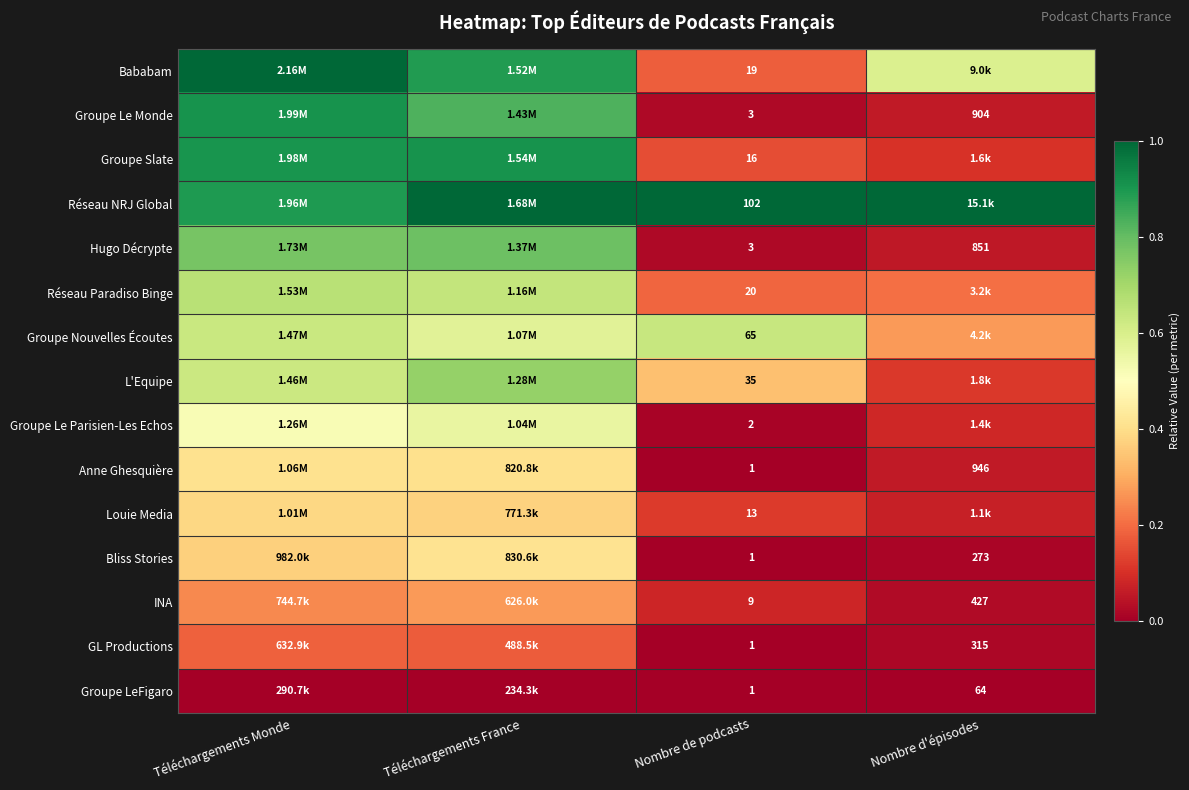

List the series in order of their peak value, highest first.

Bababam, Réseau NRJ Global, Groupe Le Monde, Groupe Slate, Hugo Décrypte, L'Equipe, Réseau Paradiso Binge, Groupe Nouvelles Écoutes, Groupe Le Parisien-Les Echos, Bliss Stories, Anne Ghesquière, Louie Media, INA, GL Productions, Groupe LeFigaro